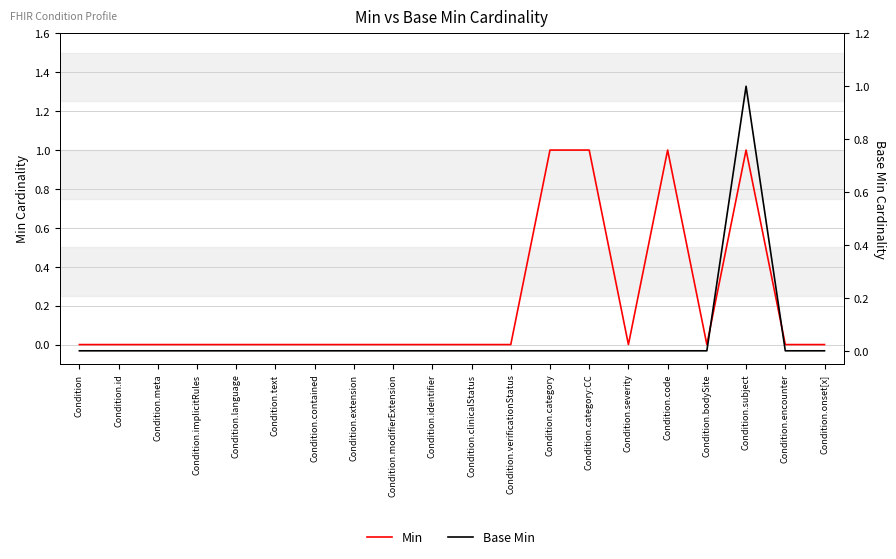

Which series has the largest total across all categories?

Min